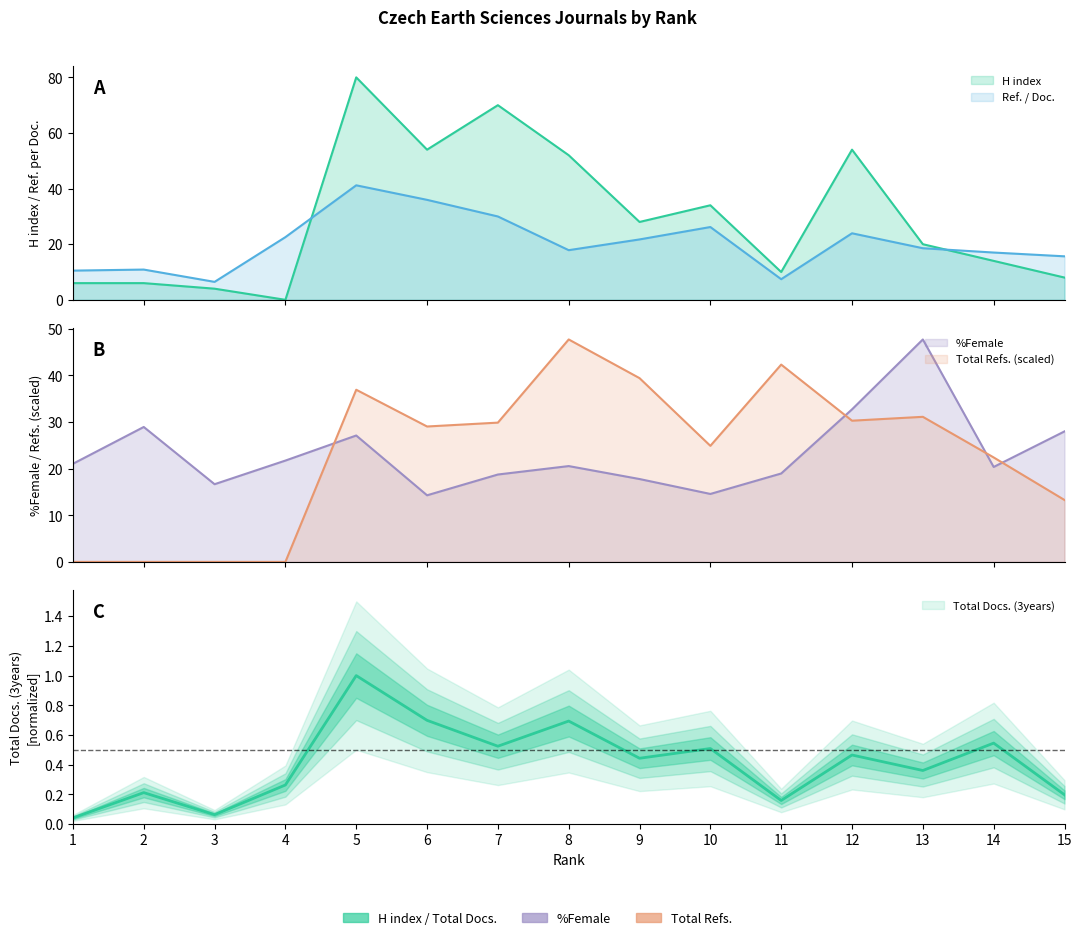

Reading left to right, extract all data points from this chart.

H index: 6.0	6.0	4.0	0.0	80.0	54.0	70.0	52.0	28.0	34.0	10.0	54.0	20.0	14.0	8.0
Total Docs. (3years): 0.0	0.2	0.1	0.3	1.0	0.7	0.5	0.7	0.4	0.5	0.2	0.5	0.4	0.5	0.2
Total Refs.: 0.0	0.0	0.0	0.0	36.9	29.1	29.9	47.7	39.4	24.9	42.3	30.3	31.1	22.4	13.3
Ref. / Doc.: 10.5	10.9	6.5	22.5	41.2	36.0	30.0	17.9	21.7	26.2	7.4	23.9	18.6	17.0	15.6
%Female: 21.1	28.9	16.7	21.7	27.1	14.3	18.8	20.6	17.8	14.6	19.0	32.7	47.7	20.4	28.0